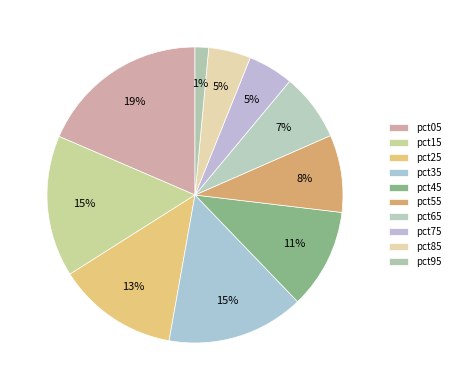

How many slices are in this pie chart?

10